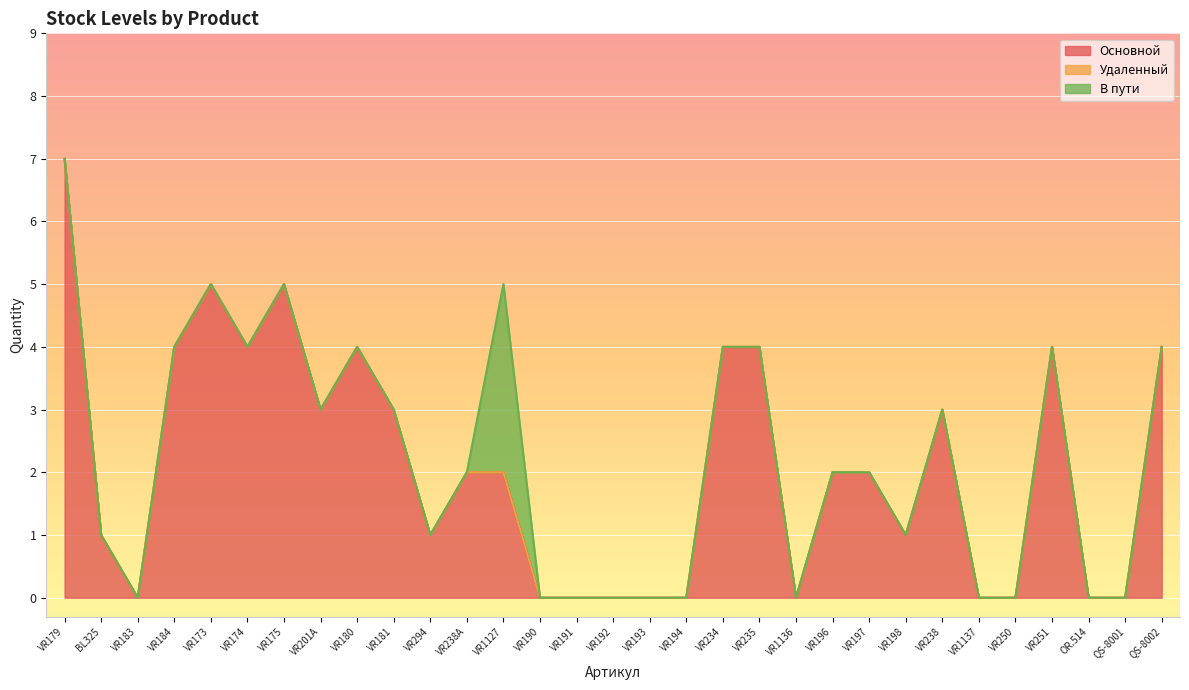

Which series changed the most between VR179 and VR250?

Основной